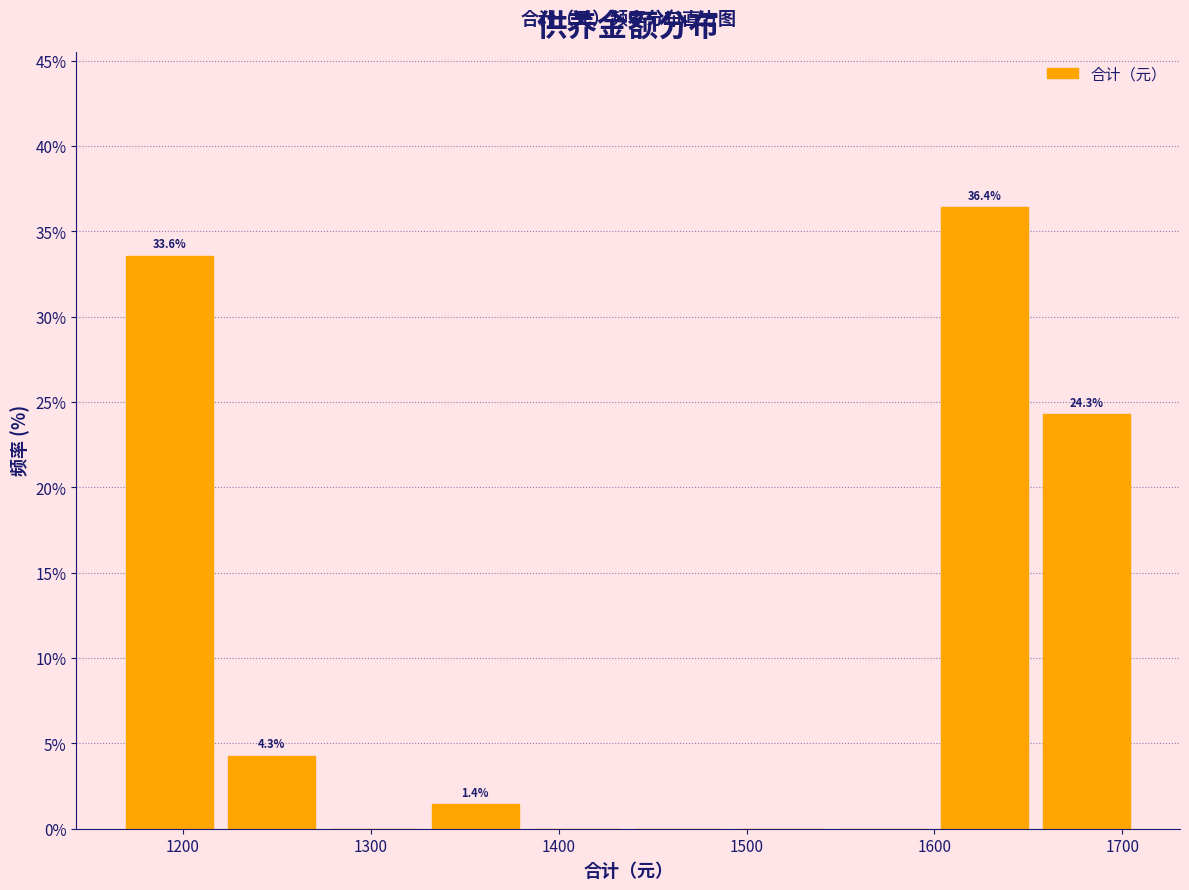

Over which range of the x-axis is the bar tallest?

1600 to 1650